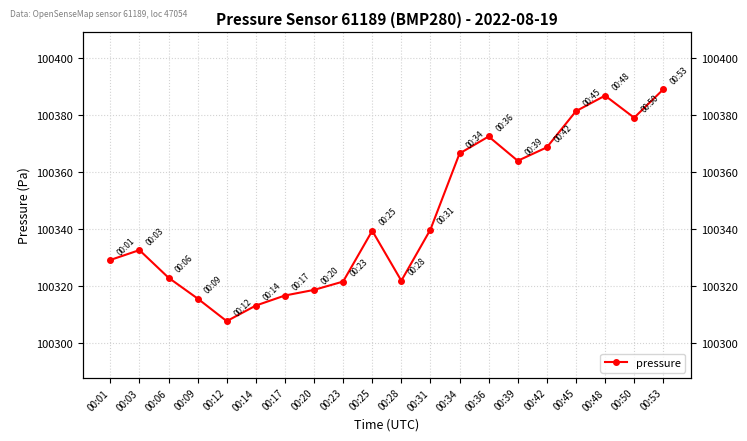

Is this an area chart (filled region under the line)?

No